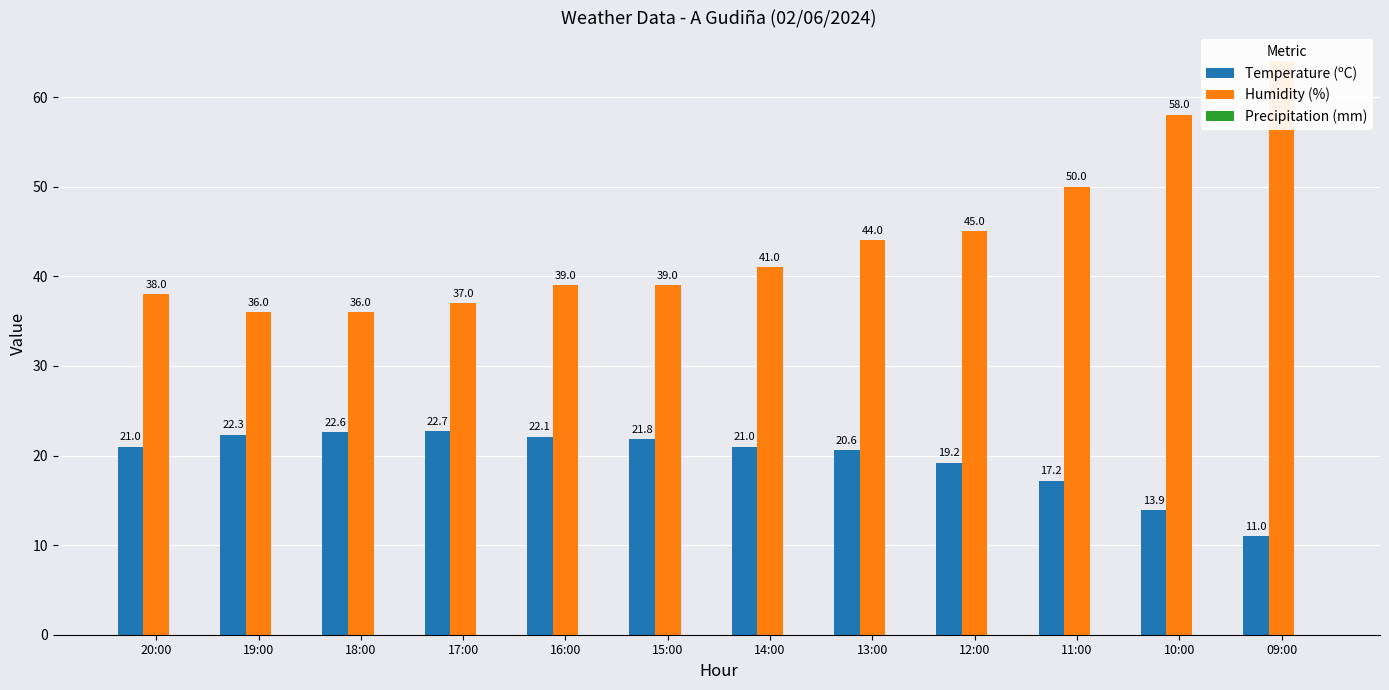

Reading left to right, what are all the values shown in this chart?

Temperature (ºC): 20:00=21.0	19:00=22.3	18:00=22.6	17:00=22.7	16:00=22.1	15:00=21.8	14:00=21.0	13:00=20.6	12:00=19.2	11:00=17.2	10:00=13.9	09:00=11.0
Humidity (%): 20:00=38.0	19:00=36.0	18:00=36.0	17:00=37.0	16:00=39.0	15:00=39.0	14:00=41.0	13:00=44.0	12:00=45.0	11:00=50.0	10:00=58.0	09:00=64.0
Precipitation (mm): 20:00=0.0	19:00=0.0	18:00=0.0	17:00=0.0	16:00=0.0	15:00=0.0	14:00=0.0	13:00=0.0	12:00=0.0	11:00=0.0	10:00=0.0	09:00=0.0